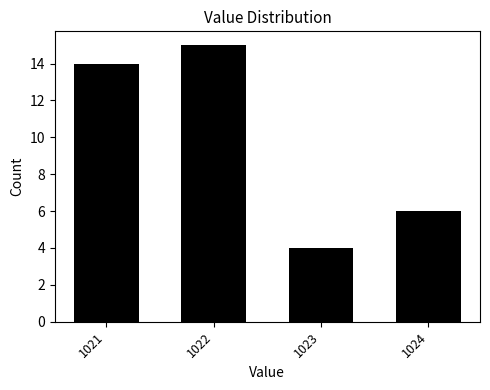

Reading left to right, extract all data points from this chart.

14	15	4	6